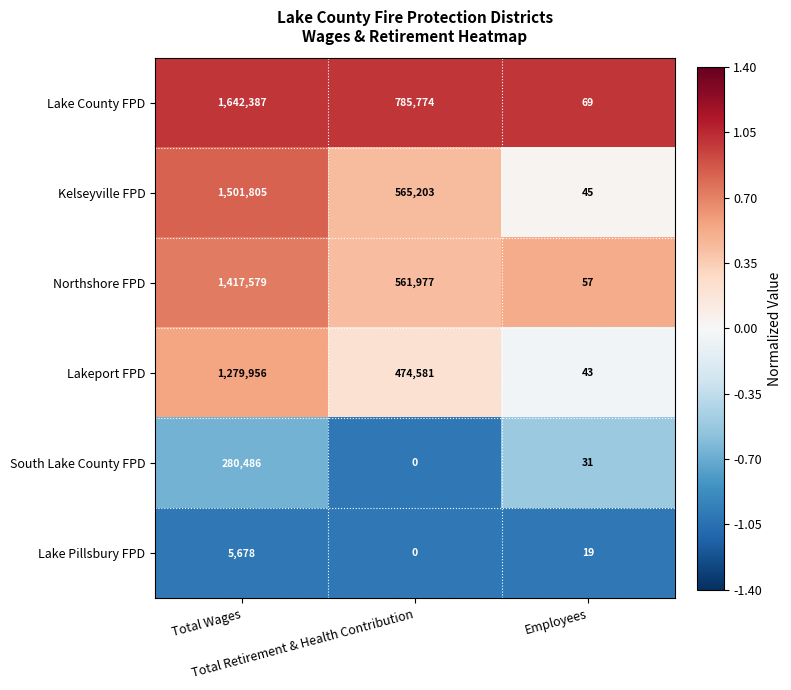

Which series has the largest total across all categories?

Lake County FPD